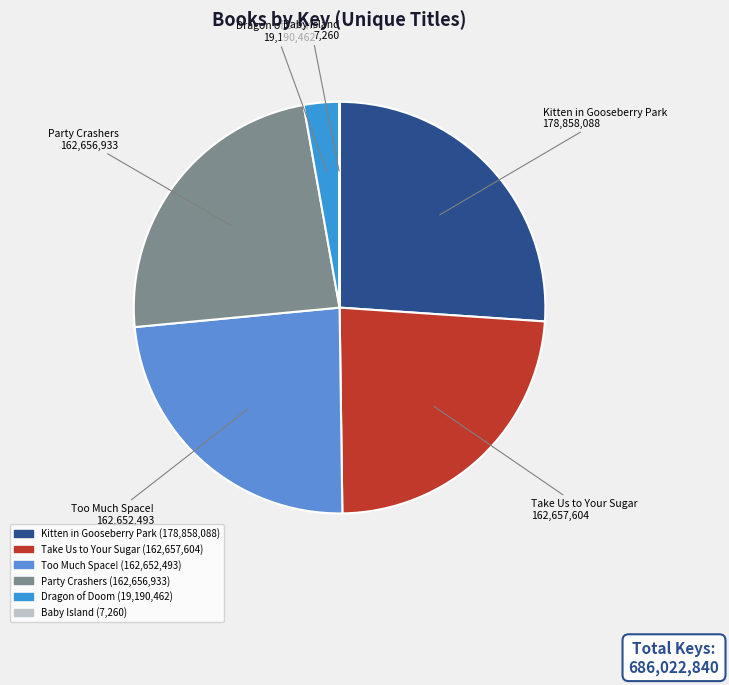

Is Take Us to Your Sugar the majority of the pie?

No